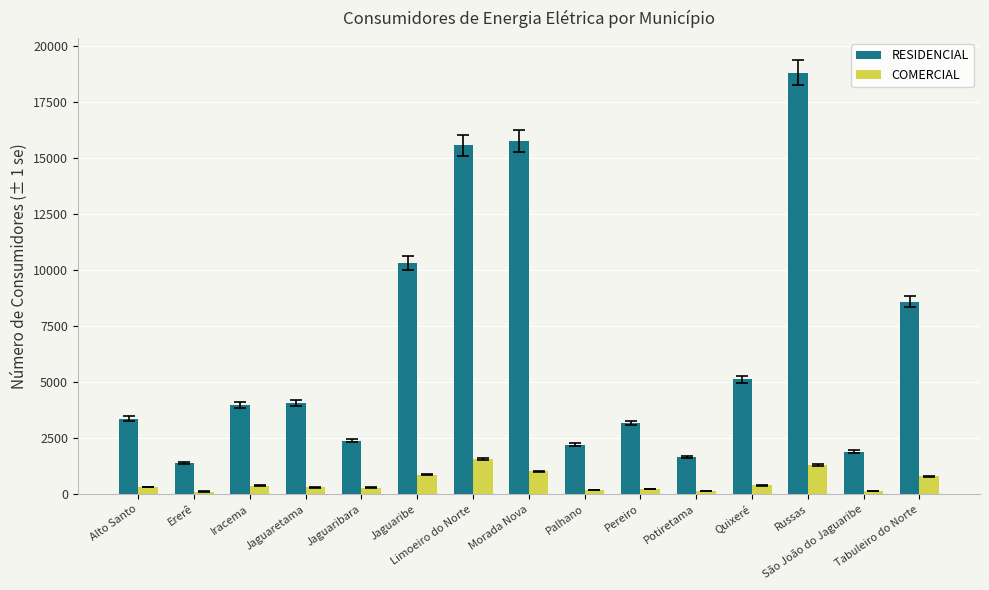

How many bars are there in total?

30